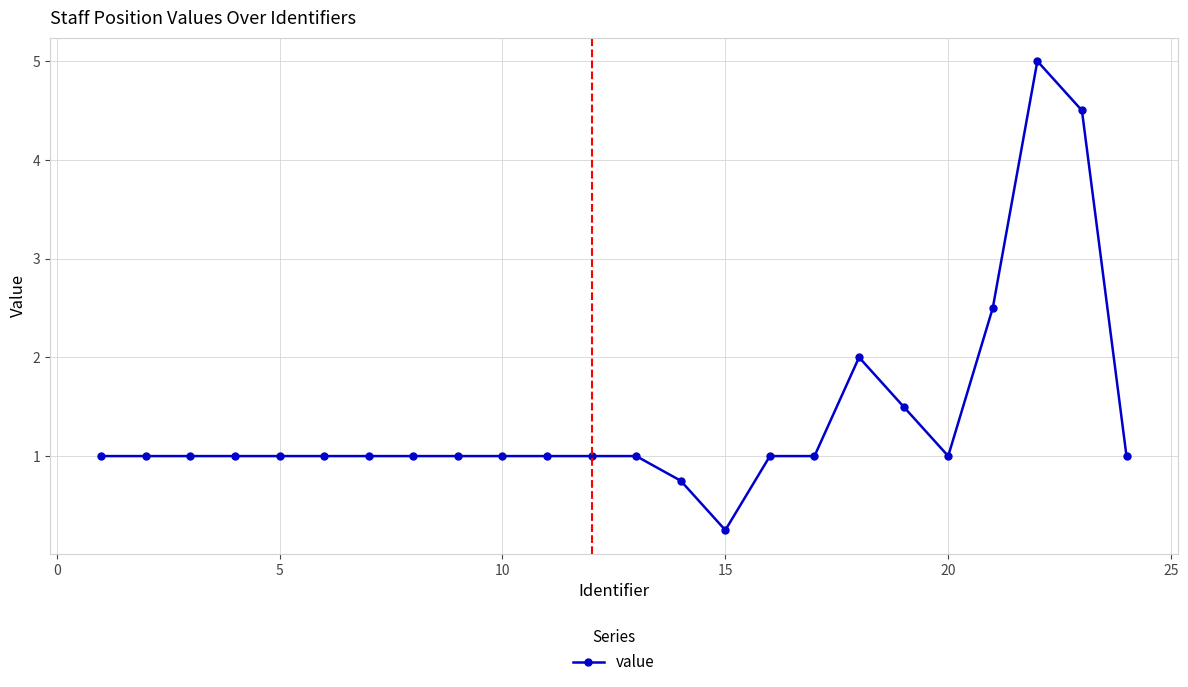

How many lines are shown in the chart?

1